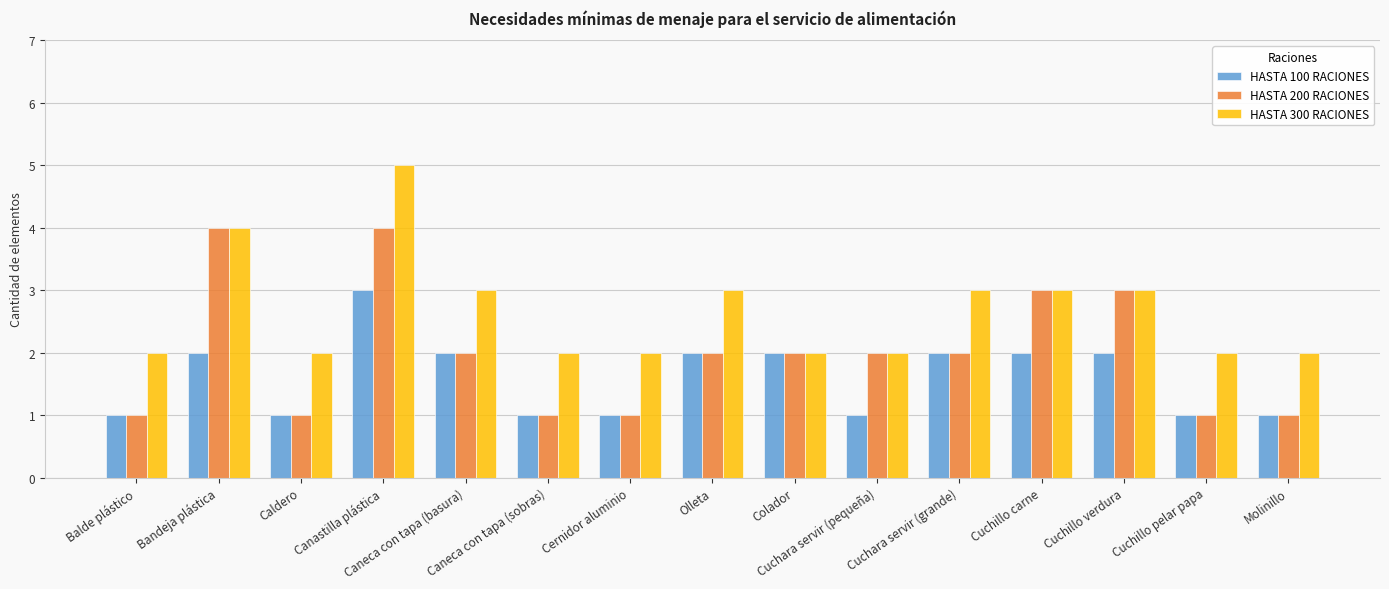

What is the total value across all series at Cuchillo verdura?

8